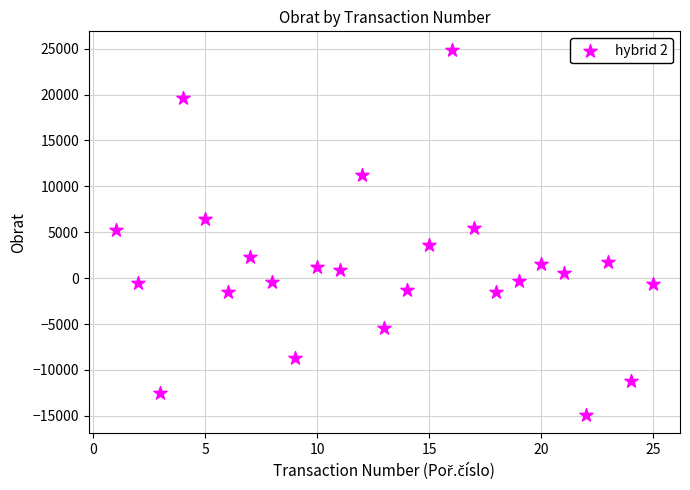

What is the range of Y values (max minus min)?

39800